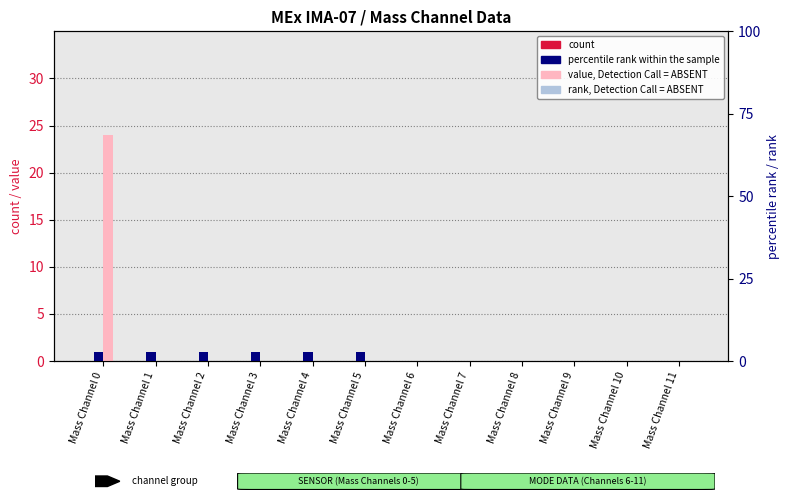

Which series changed the most between Mass Channel 3 and Mass Channel 7?

percentile rank within the sample